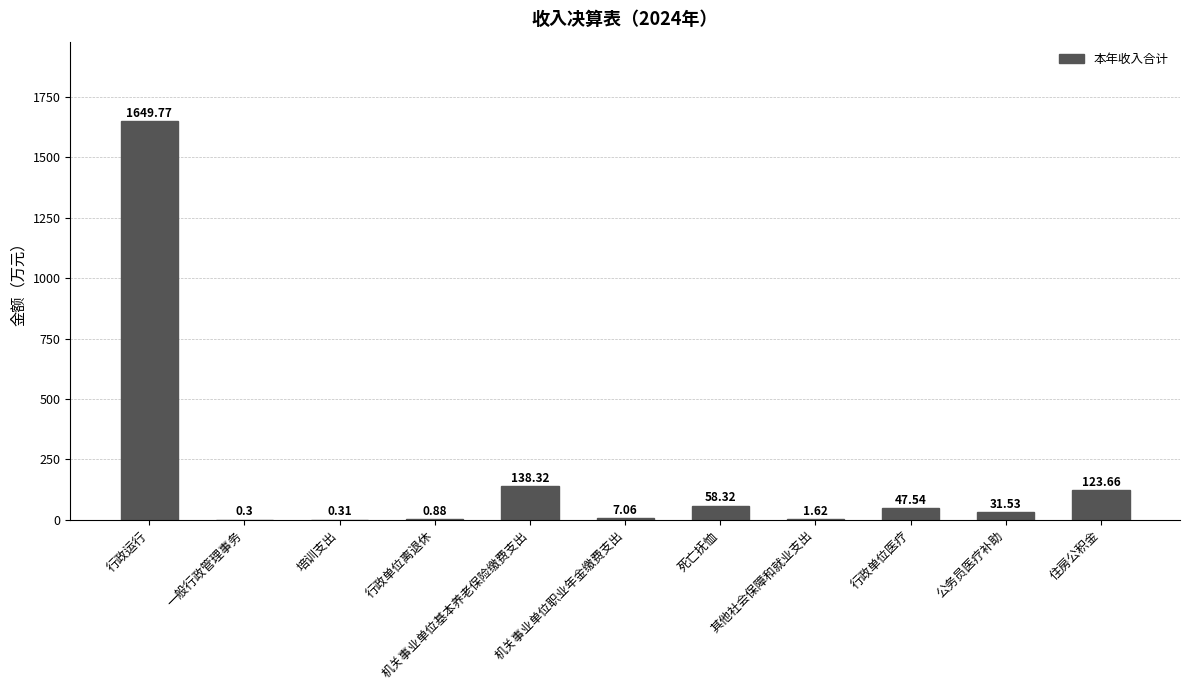

At which category does the chart reach its peak across all series?

行政运行